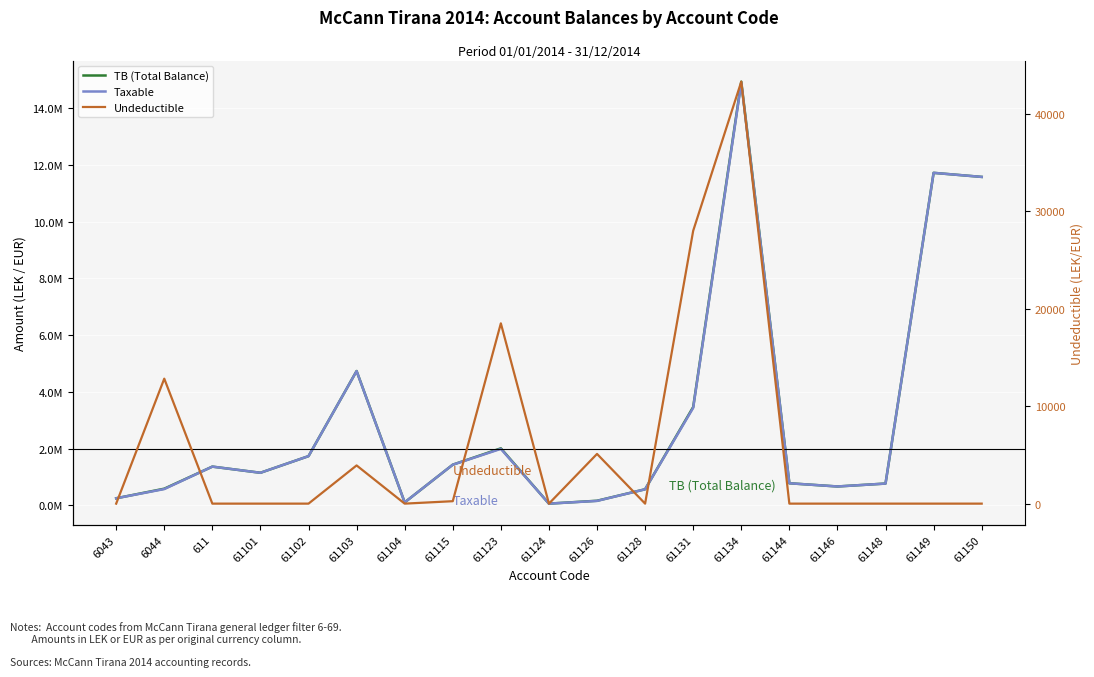

What is the difference between the highest and lowest values at 61149?

11717876.6